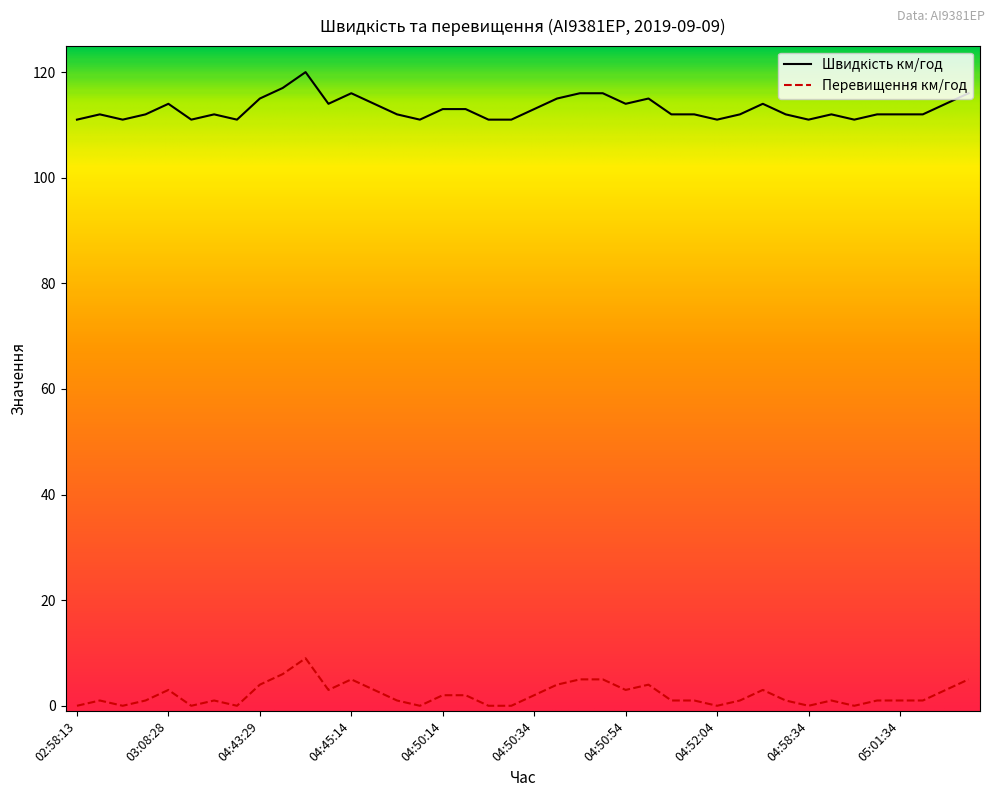

What is the greatest value displayed?

120